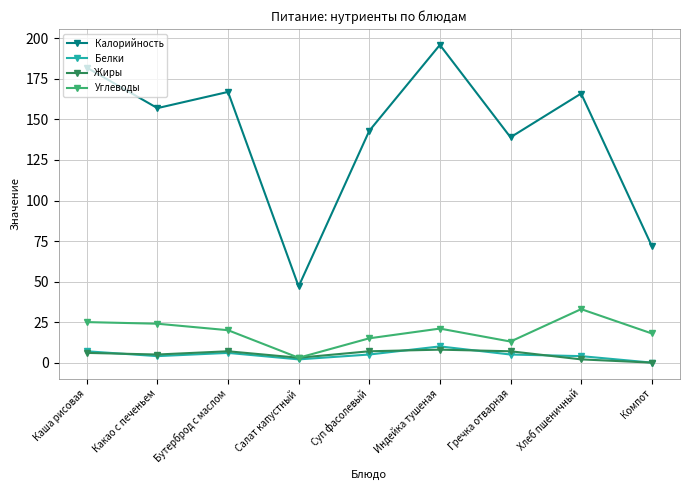

At which category does Белки reach its first local valley?

Какао с печеньем